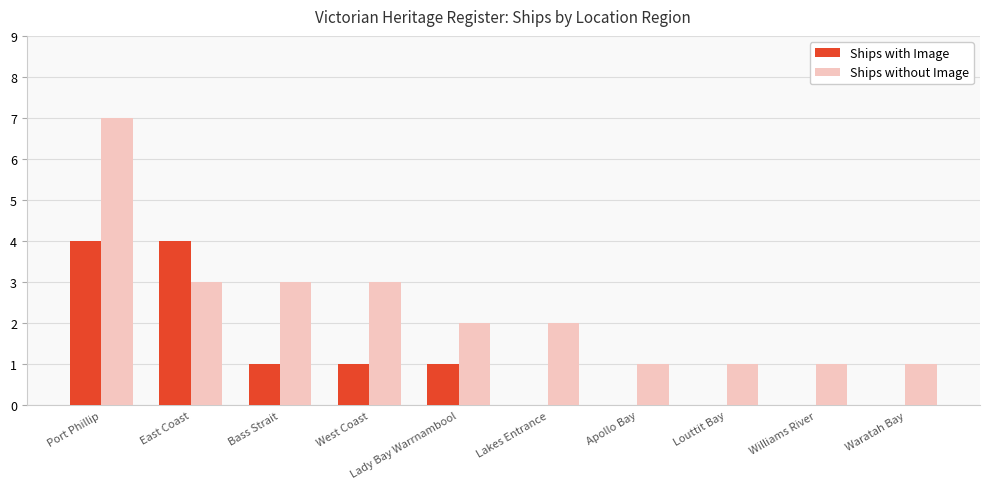

True or false: Ships with Image has a value of 1 at West Coast.

True